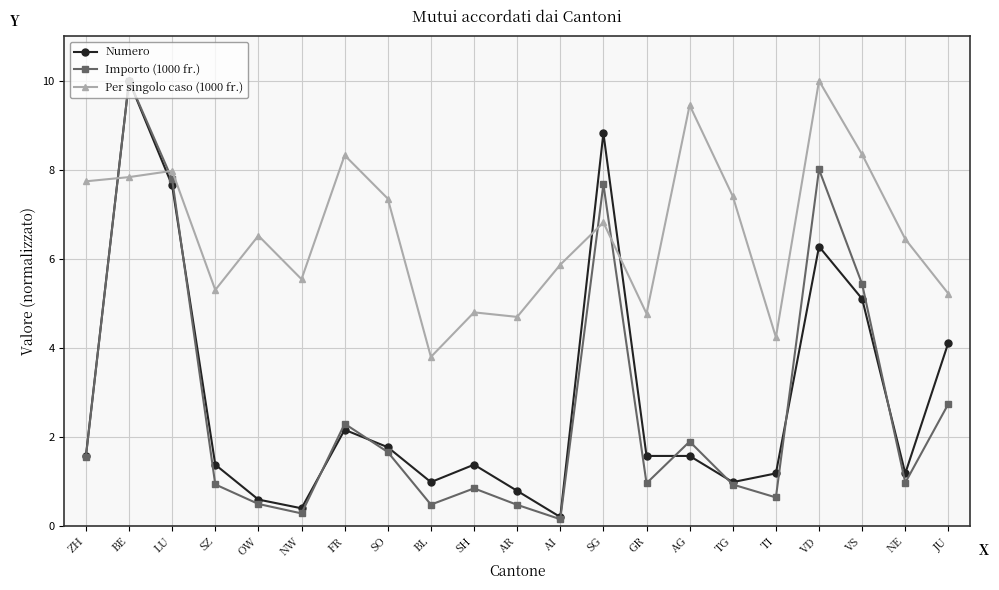

Where is the first local maximum for Importo (1000 fr.)?

BE